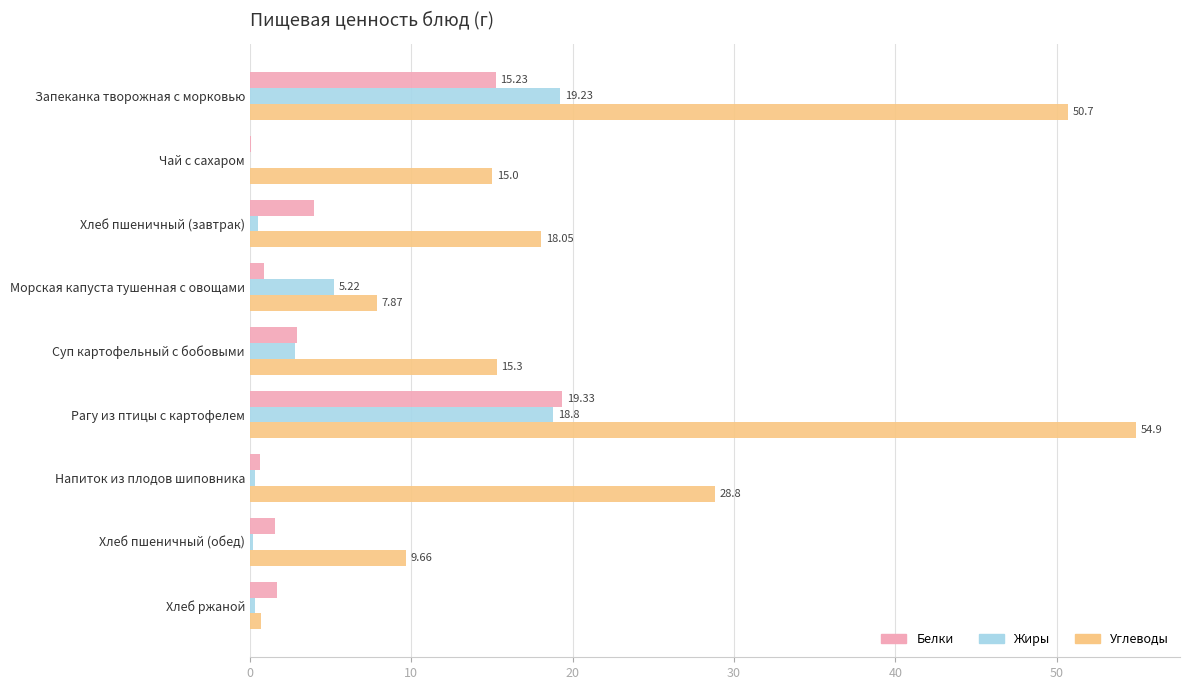

At which label is Жиры closest to 9?

Морская капуста тушенная с овощами